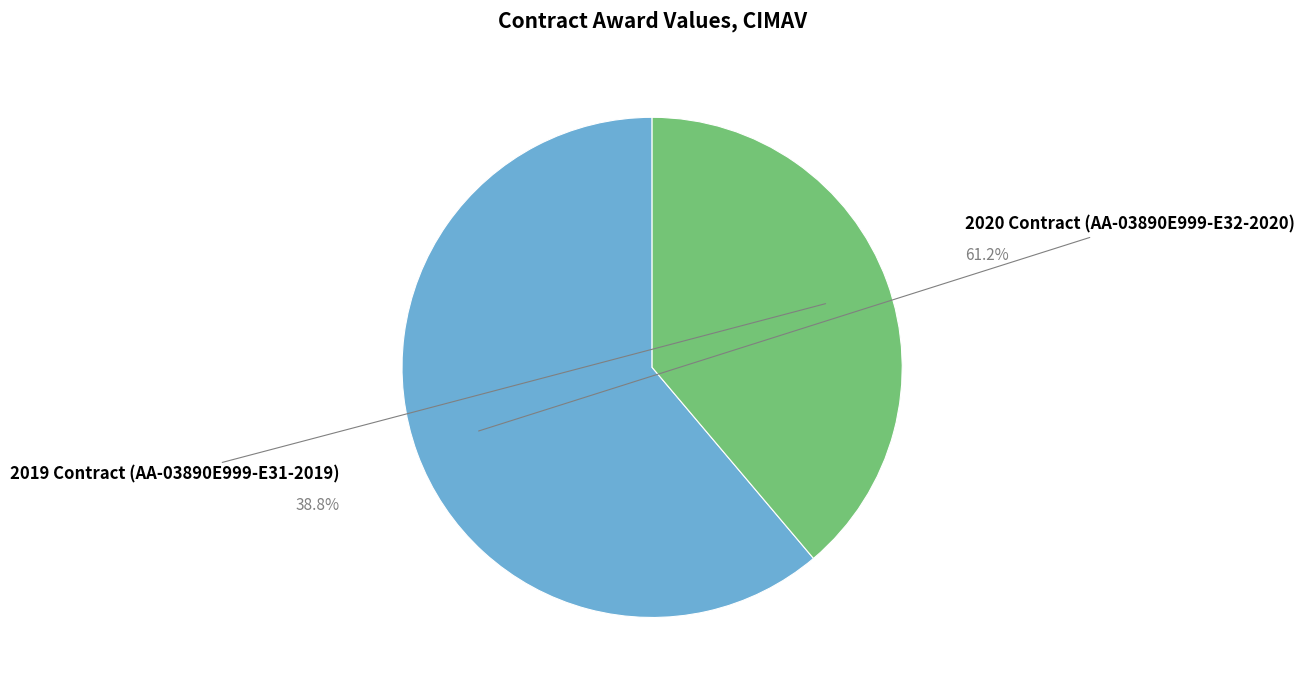

To the nearest percent, what is the average slice percentage?

50%